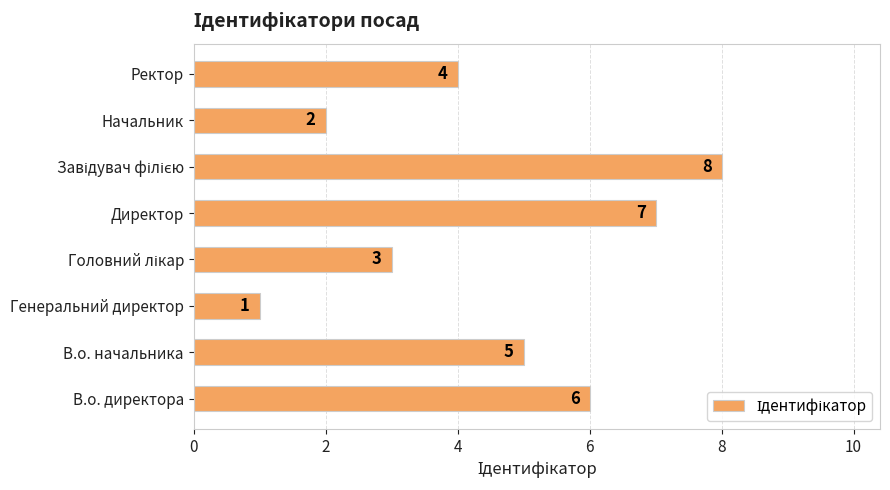

Count the values in the range 3 to 7.

5